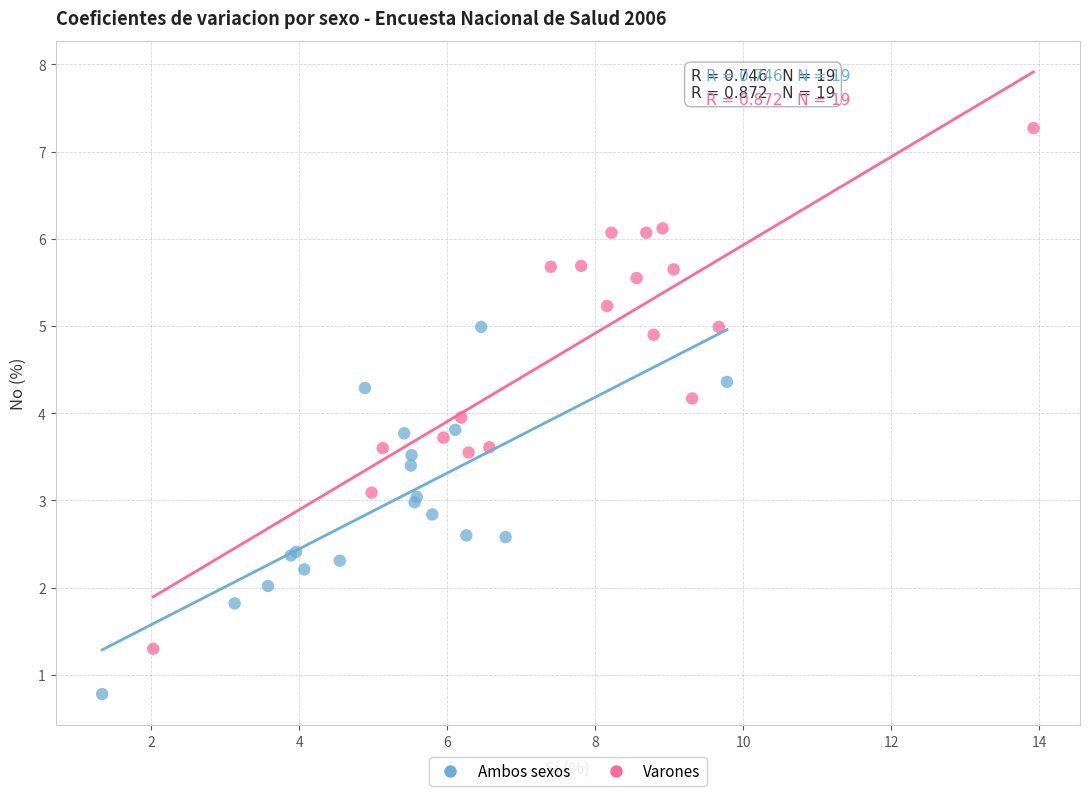

Which series reaches the maximum Y coordinate?

Varones